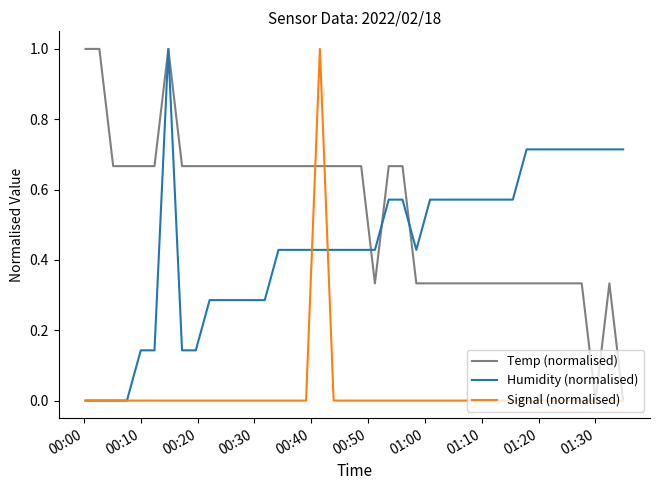

List the series in order of their overall mean, lowest first.

Signal (normalised), Humidity (normalised), Temp (normalised)